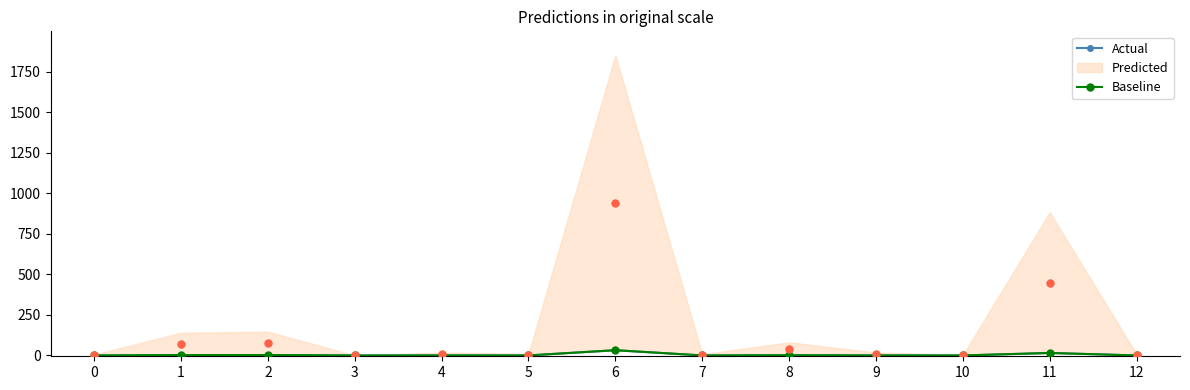

Which series has the largest total across all categories?

Actual